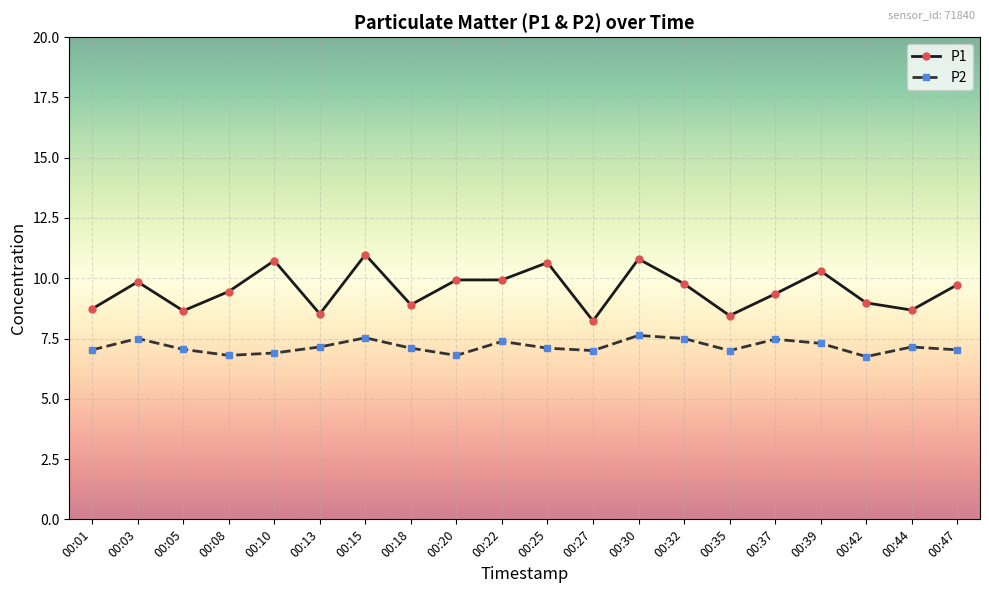

How many interior local valleys does the P2 series have?

5